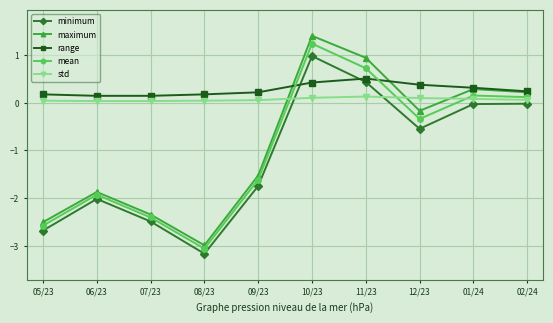

Where does the mean series first go above 0?

10/23